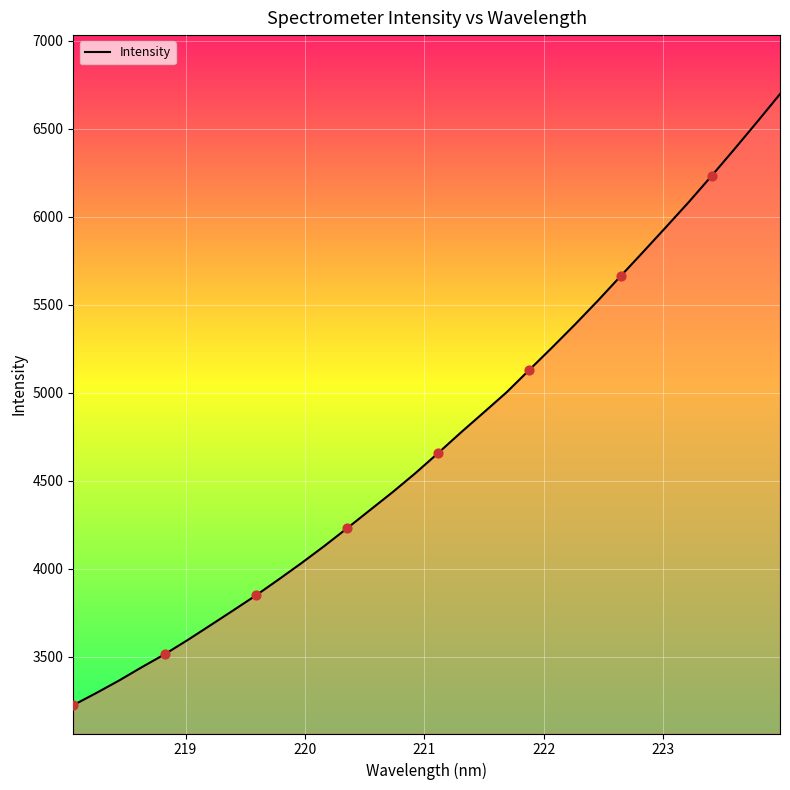

What is the difference between the maximum and minimum values?

3470.8